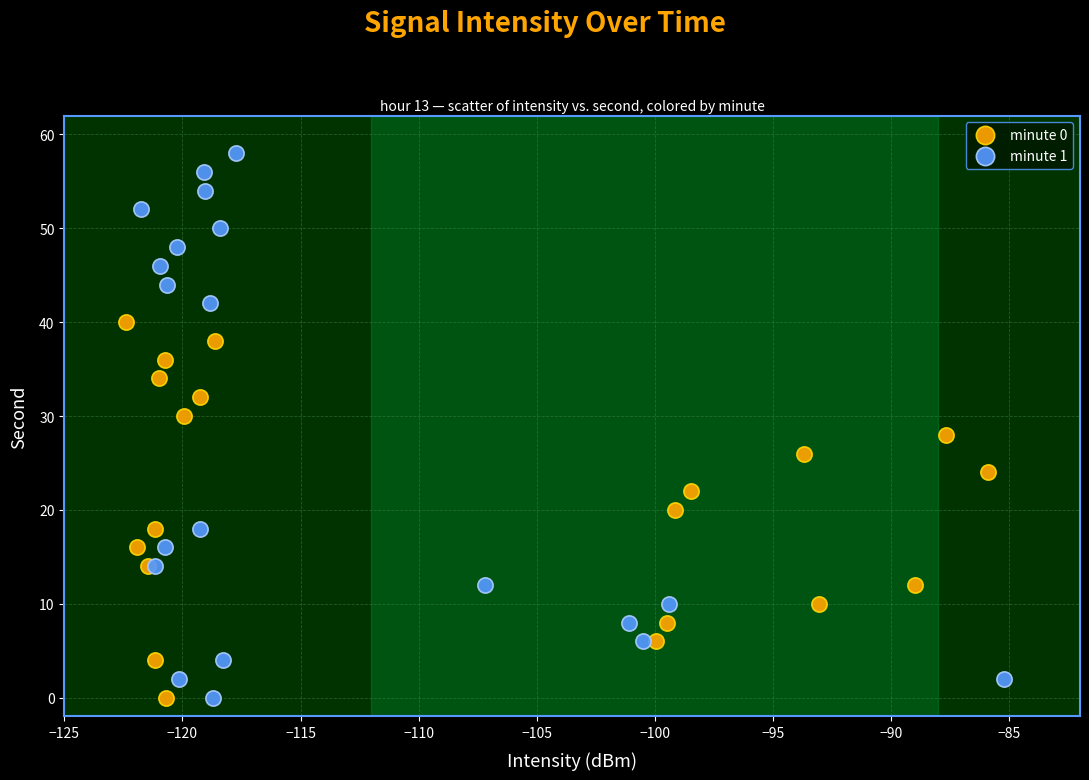

Which series reaches the maximum Y coordinate?

minute 1